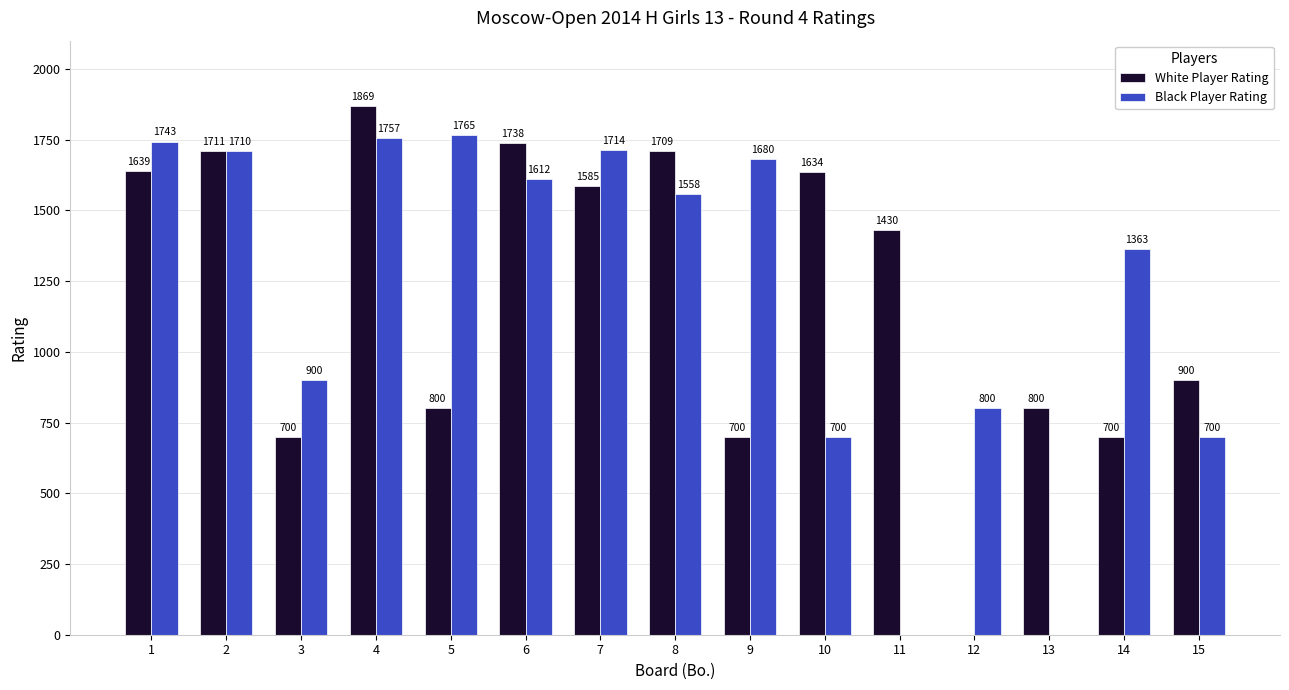

Reading right to left, transcribe all the data shown in this chart.

White Player Rating: 15=900	14=700	13=800	12=0	11=1430	10=1634	9=700	8=1709	7=1585	6=1738	5=800	4=1869	3=700	2=1711	1=1639
Black Player Rating: 15=700	14=1363	13=0	12=800	11=0	10=700	9=1680	8=1558	7=1714	6=1612	5=1765	4=1757	3=900	2=1710	1=1743